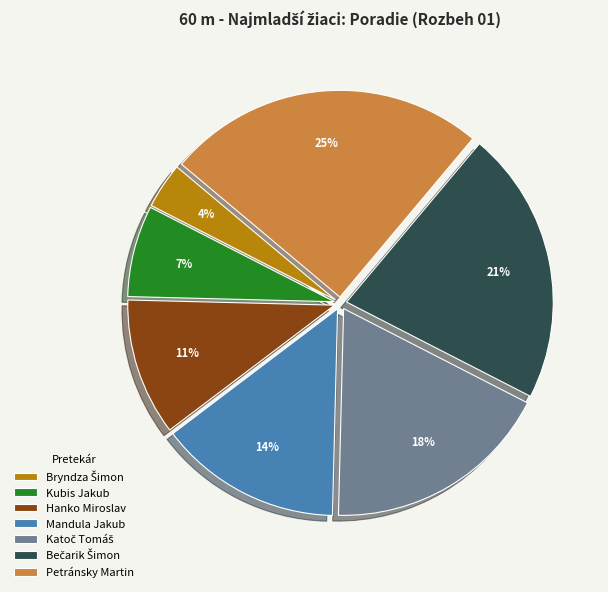

What percentage is the Petránsky Martin slice, to the nearest percent?

25%